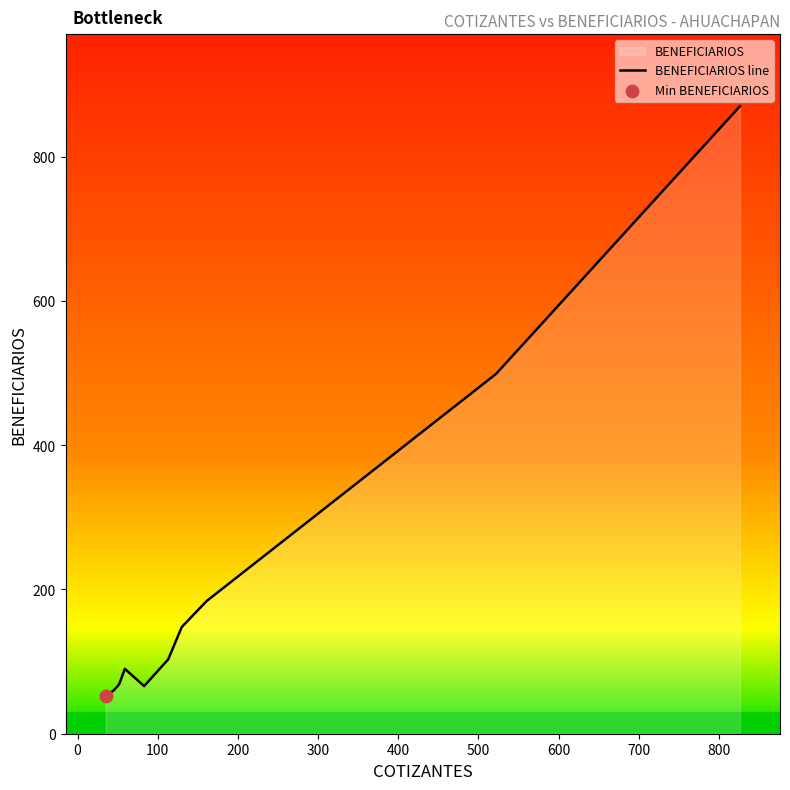

Which series has the largest Y range (max minus min)?

BENEFICIARIOS